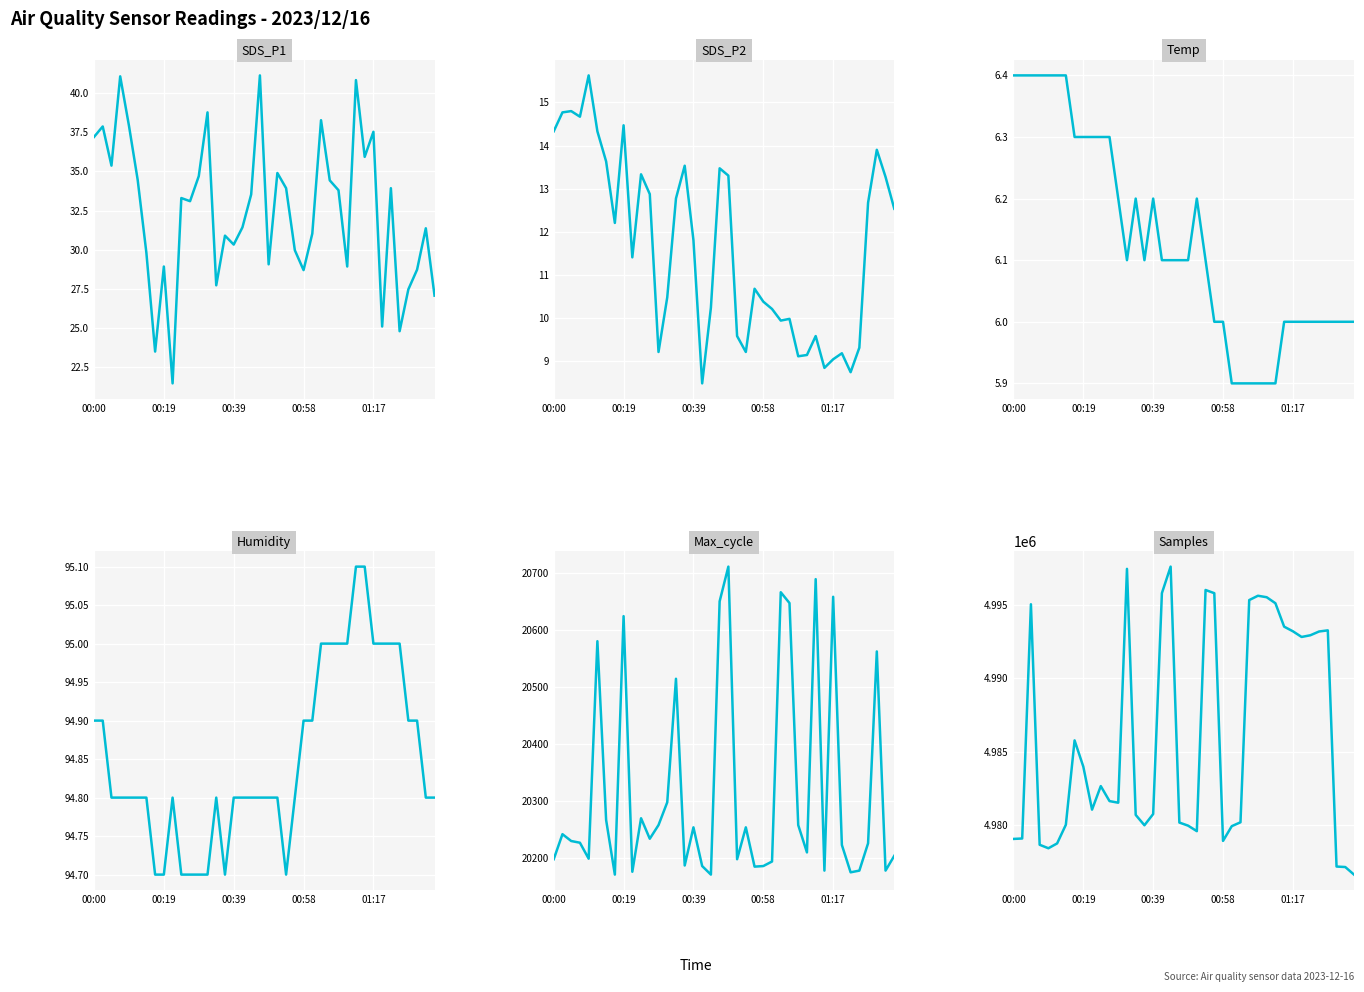

How many distinct data groups are displayed?

6